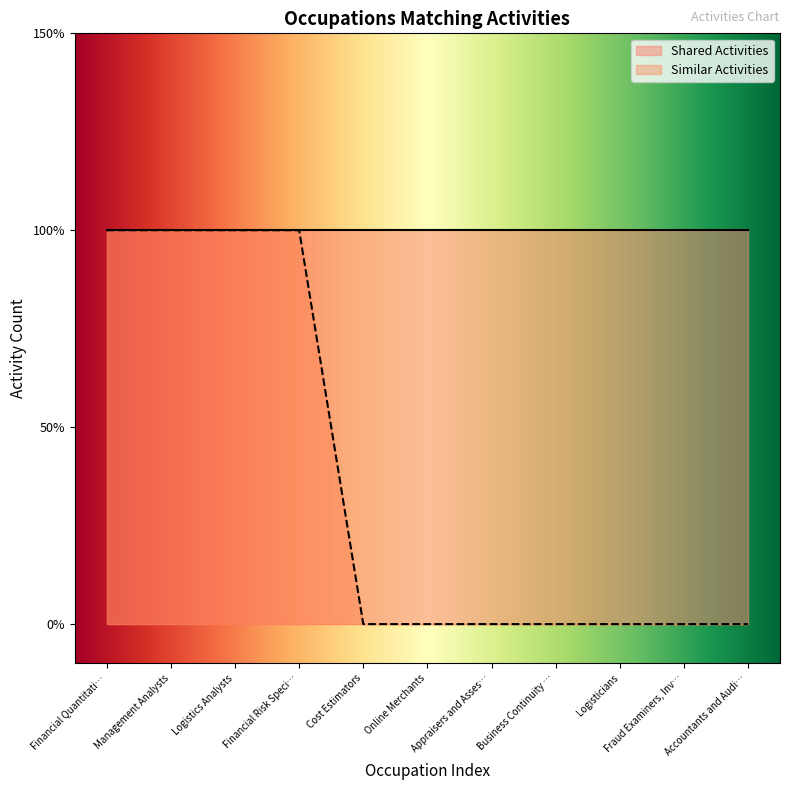

What is the difference between the values at Management Analysts and Fraud Examiners, Inv…?

1